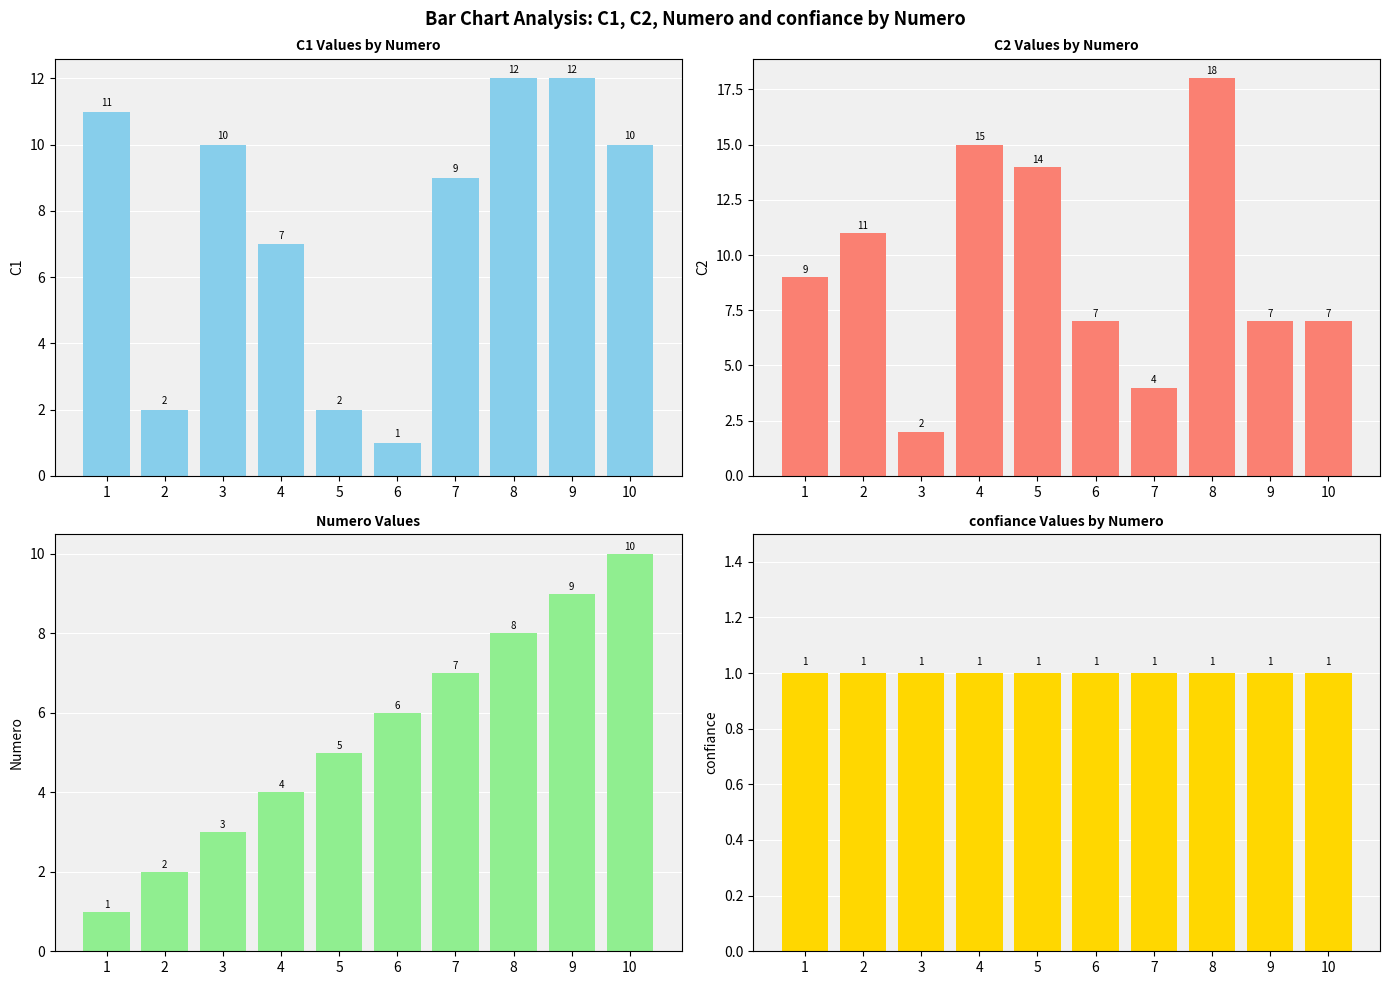

Is it true that Numero equals 17 at 10?

False